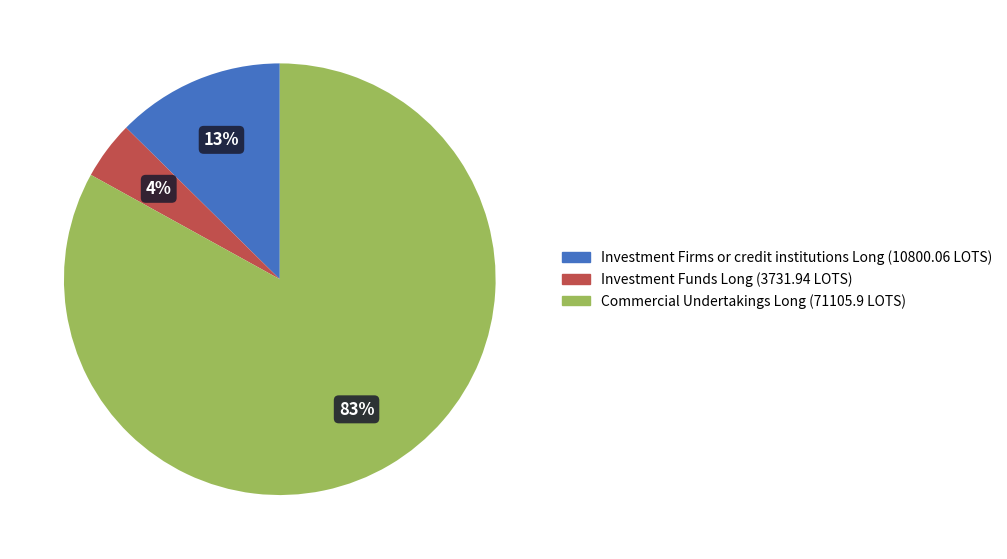

Is there a majority slice in this chart?

Yes